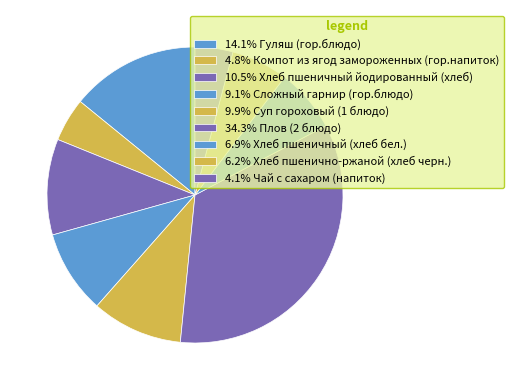

To the nearest percent, what is the average slice percentage?

11%